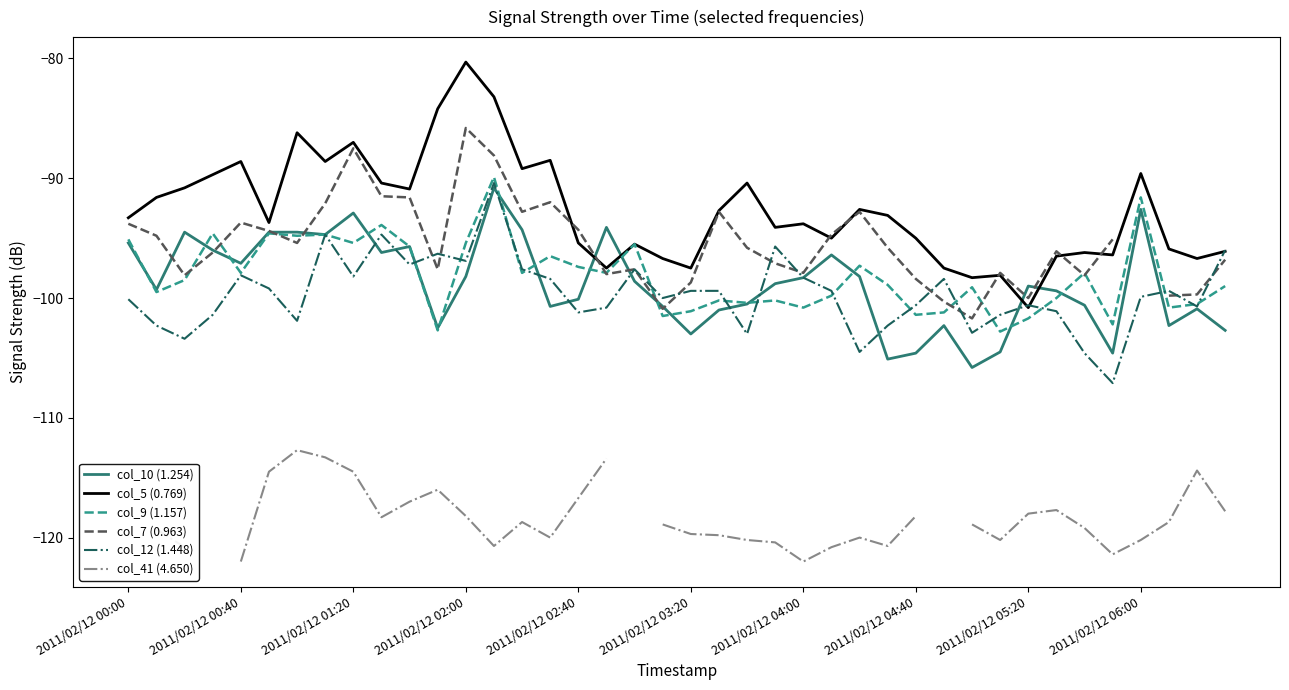

How many distinct data groups are displayed?

6